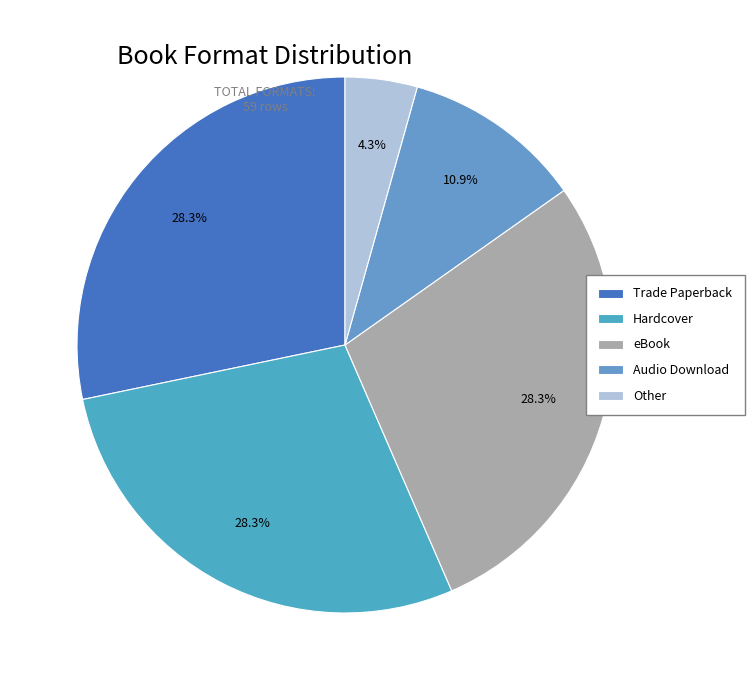

Is there any slice that represents more than half of the pie?

No